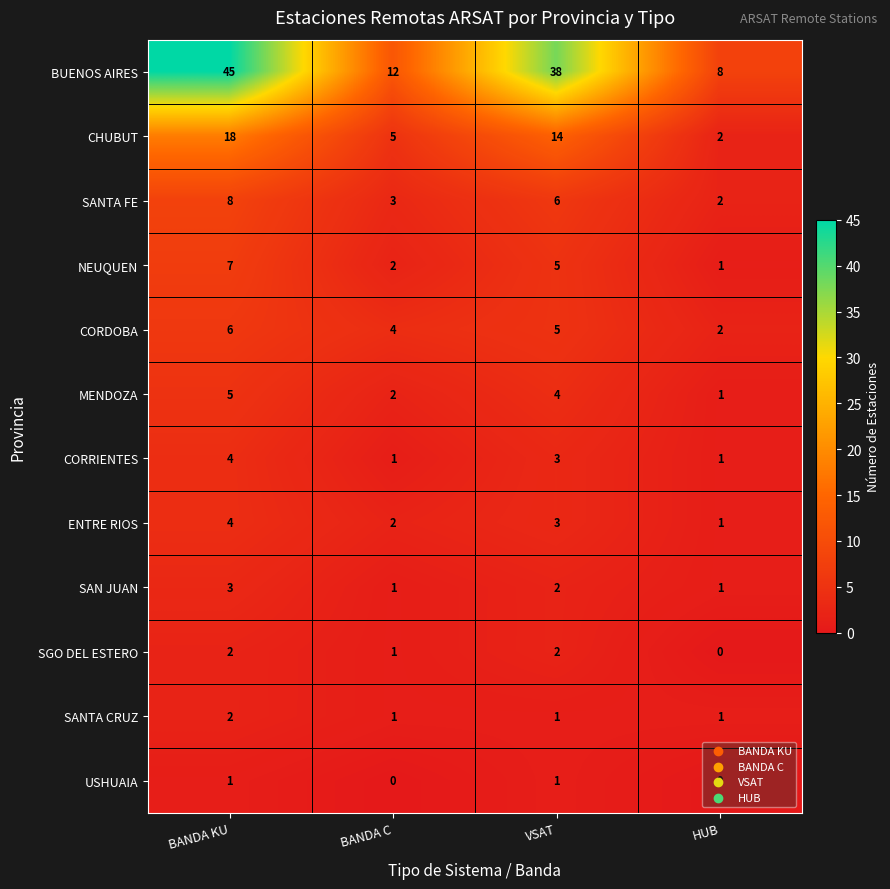

True or false: BUENOS AIRES has a value of 11 at HUB.

False